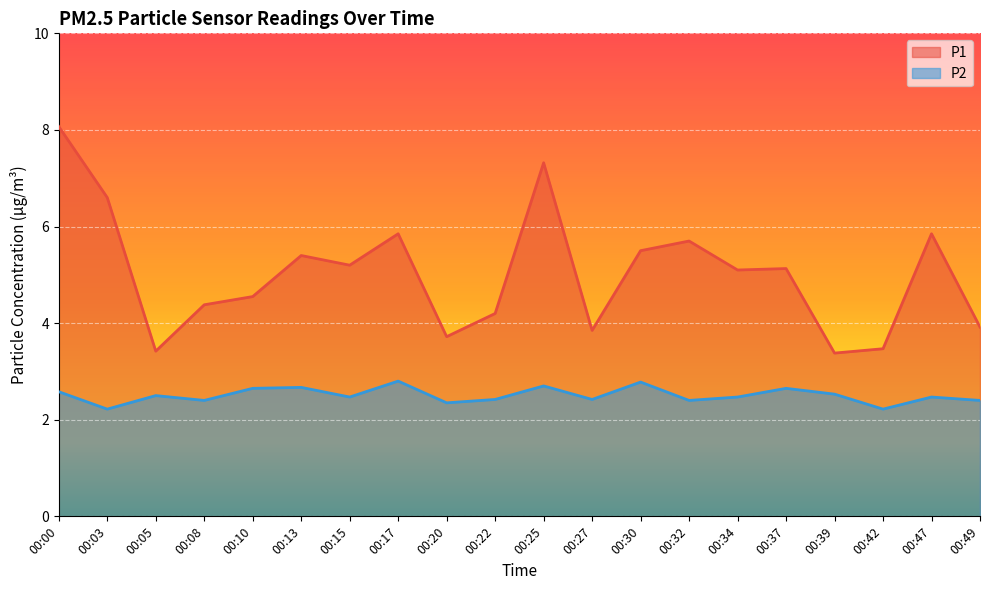

True or false: P2 has a value of 1.2 at 00:49.

False